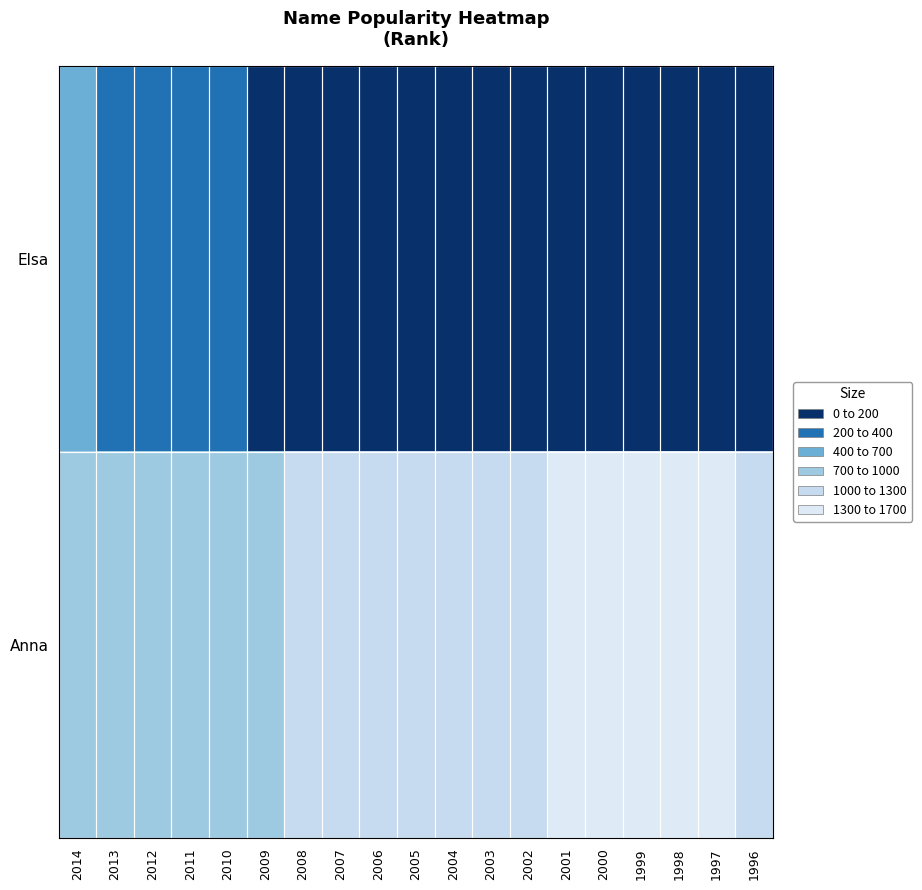

At which category does the chart reach its peak across all series?

2000